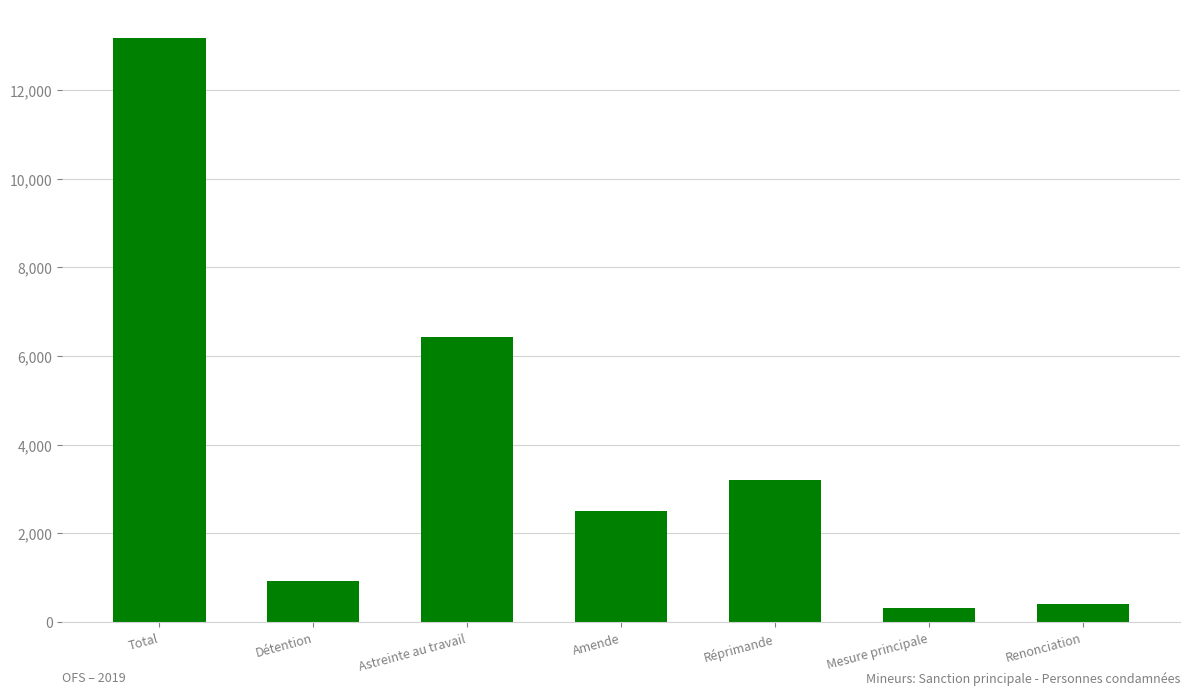

Reading left to right, extract all data points from this chart.

13166	916	6437	2506	3208	322	401